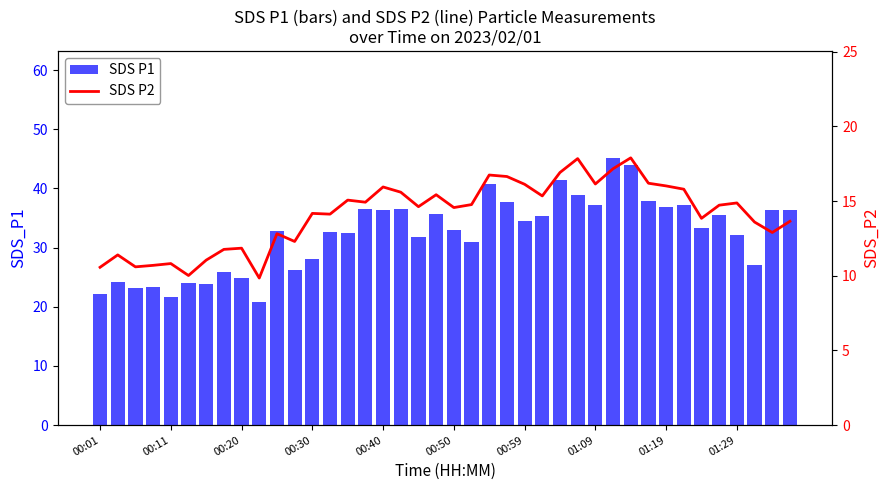

Is it true that SDS P1 equals 36.3 at 39?

True